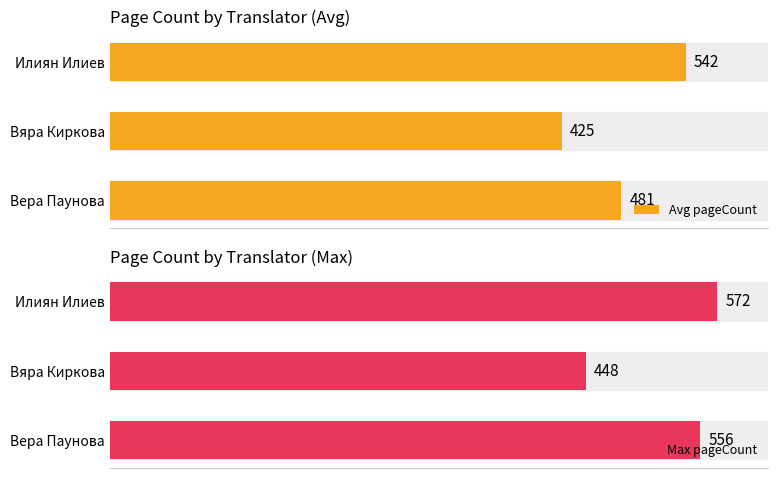

At which label does Max pageCount reach its minimum?

Вяра Киркова